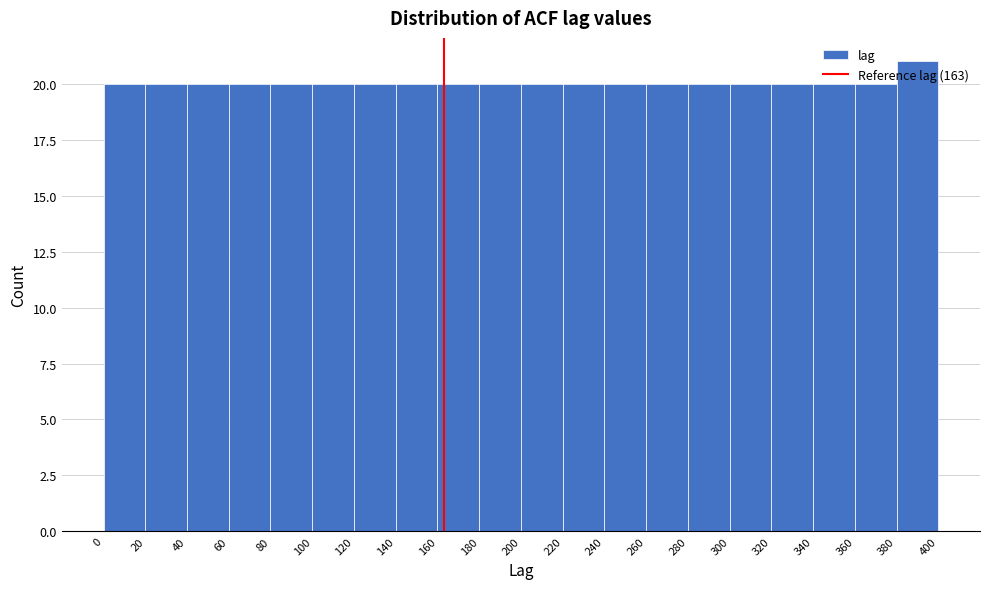

Reading left to right, transcribe this chart: for each bar, give the range it covers on the x-axis and its height. The values are not printed on the chart, so give them approximately, as read against the axis.

0 to 20: 20
20 to 40: 20
40 to 60: 20
60 to 80: 20
80 to 100: 20
100 to 120: 20
120 to 140: 20
140 to 160: 20
160 to 180: 20
180 to 200: 20
200 to 220: 20
220 to 240: 20
240 to 260: 20
260 to 280: 20
280 to 300: 20
300 to 320: 20
320 to 340: 20
340 to 360: 20
360 to 380: 20
380 to 400: 21